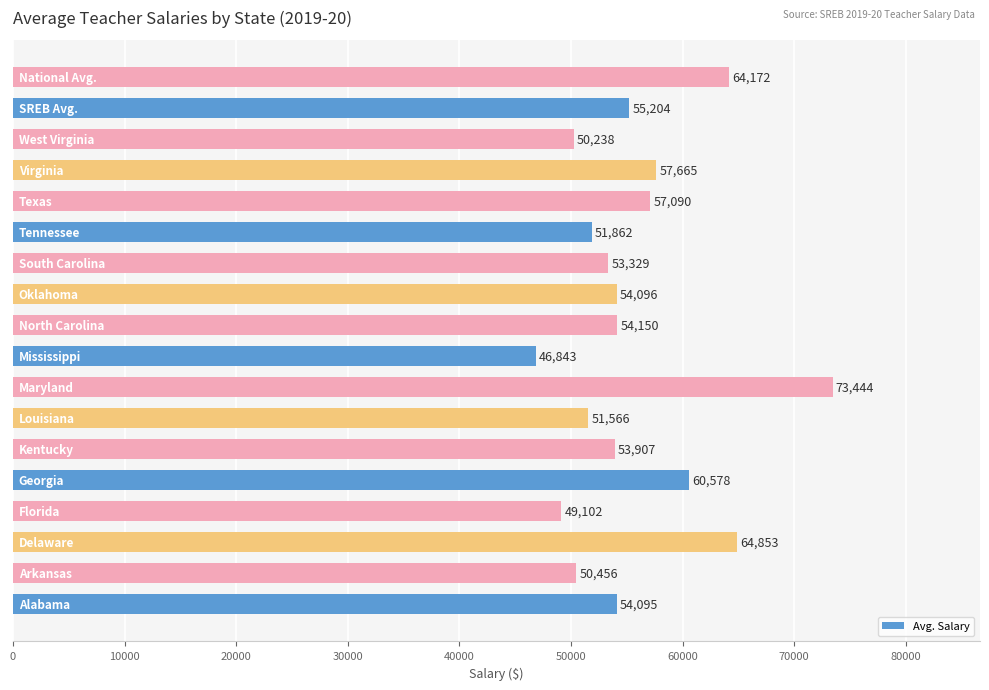

What is the difference between the maximum and minimum values?

26601.0